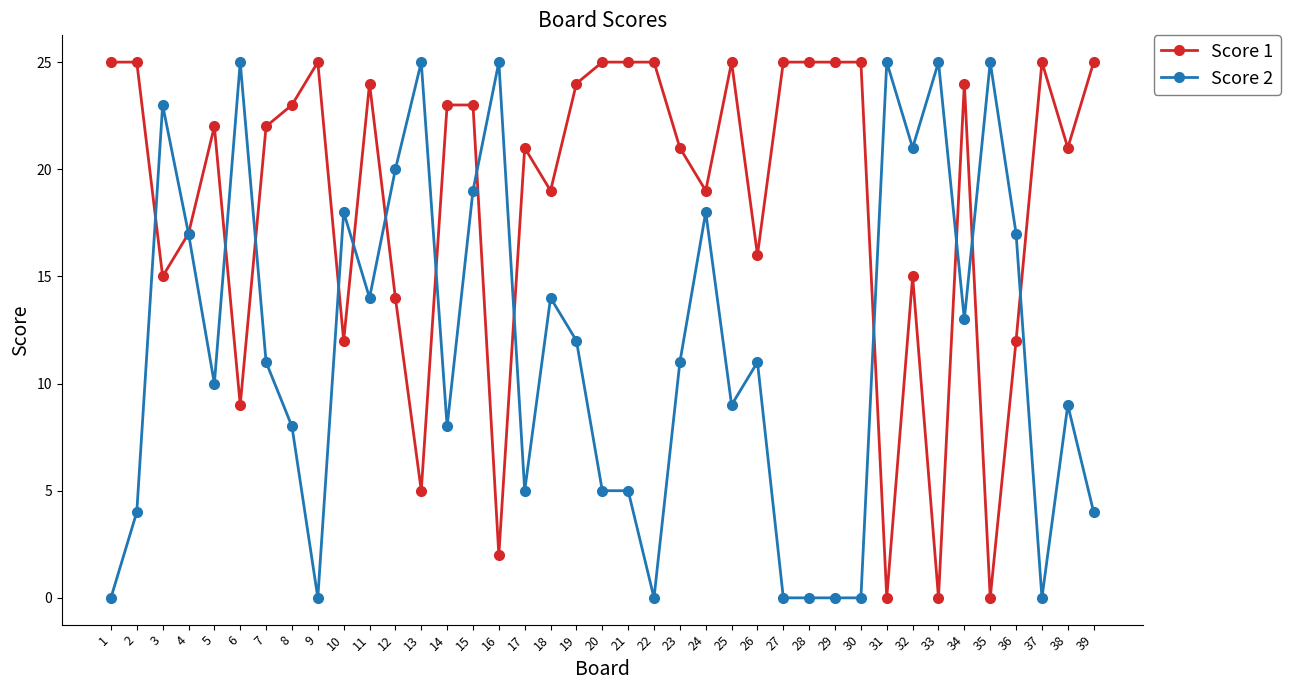

What are all the series names shown in the legend?

Score 1, Score 2